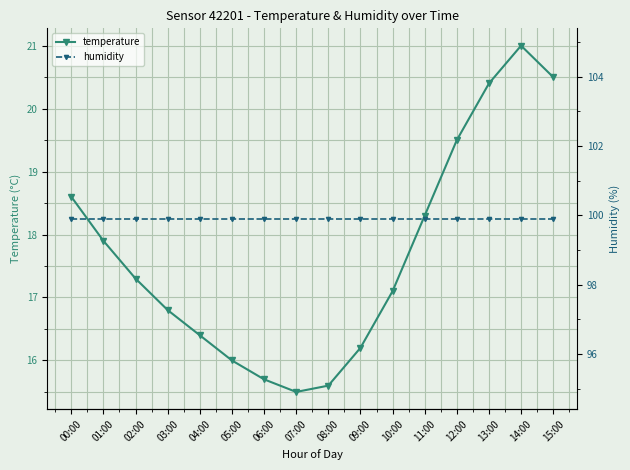

True or false: humidity has a value of 47.8 at 04:00.

False